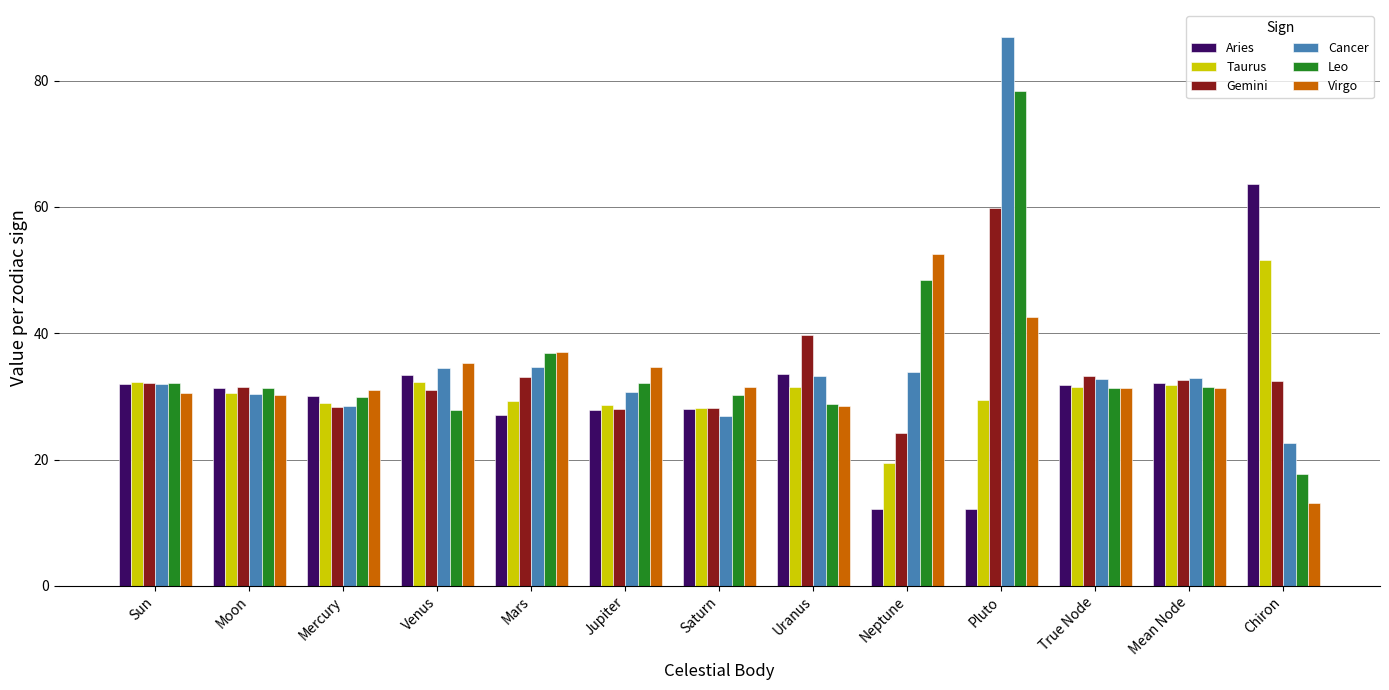

What is the smallest value displayed?

12.1